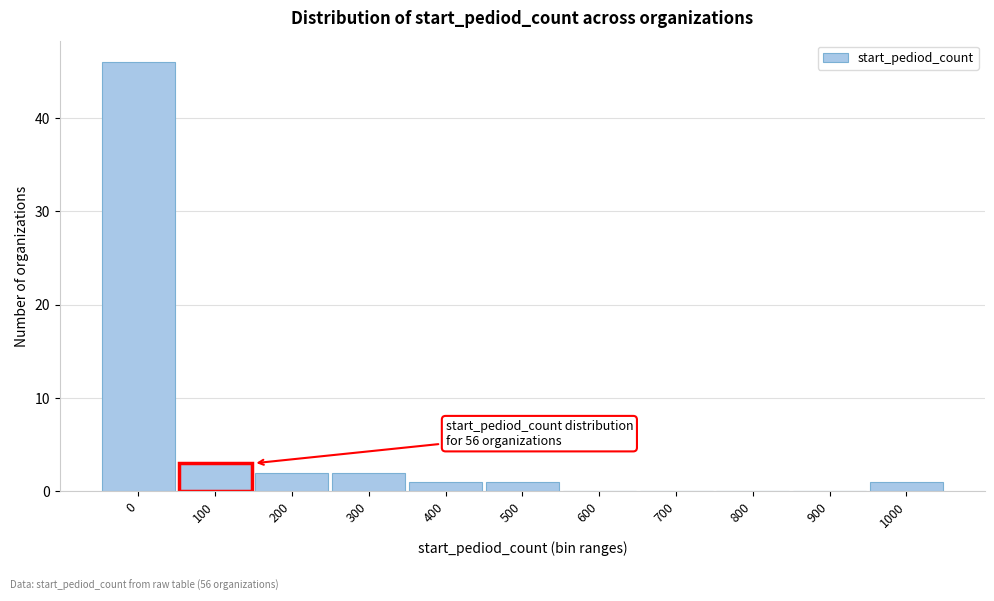

Reading left to right, list all the values displayed in this chart.

0=46	100=3	200=2	300=2	400=1	500=1	600=0	700=0	800=0	900=0	1000=1